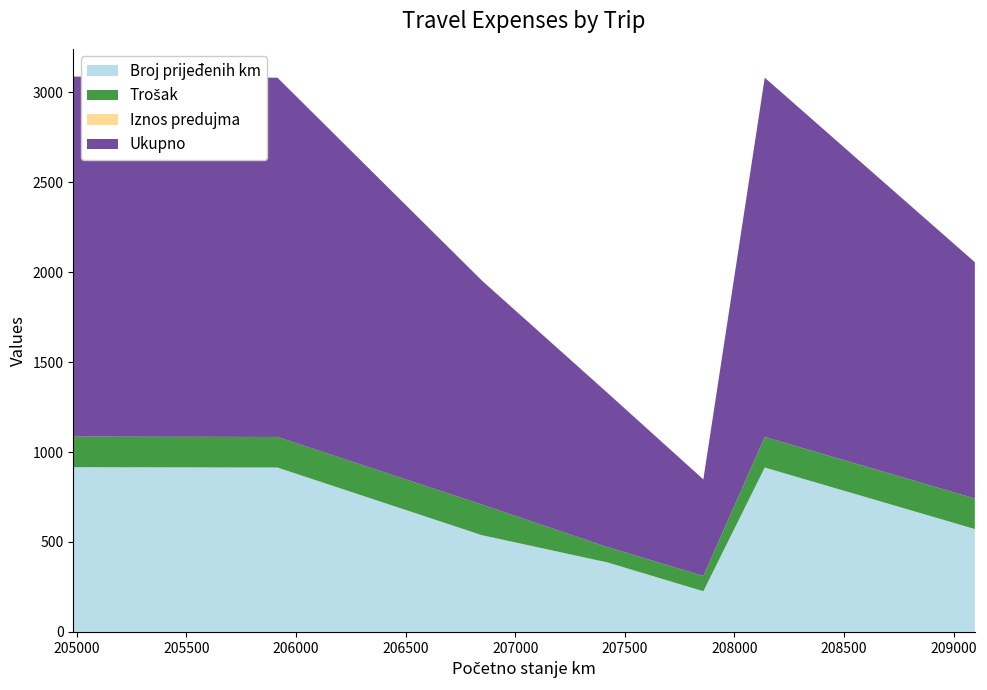

Reading left to right, list all the values displayed in this chart.

Broj prijeđenih km: 916	914	538	386	226	914	572
Trošak: 170	170	170	85	85	170	170
Iznos predujma: 0	0	0	0	0	0	0
Ukupno: 2002	1998	1246	857	537	1998	1314